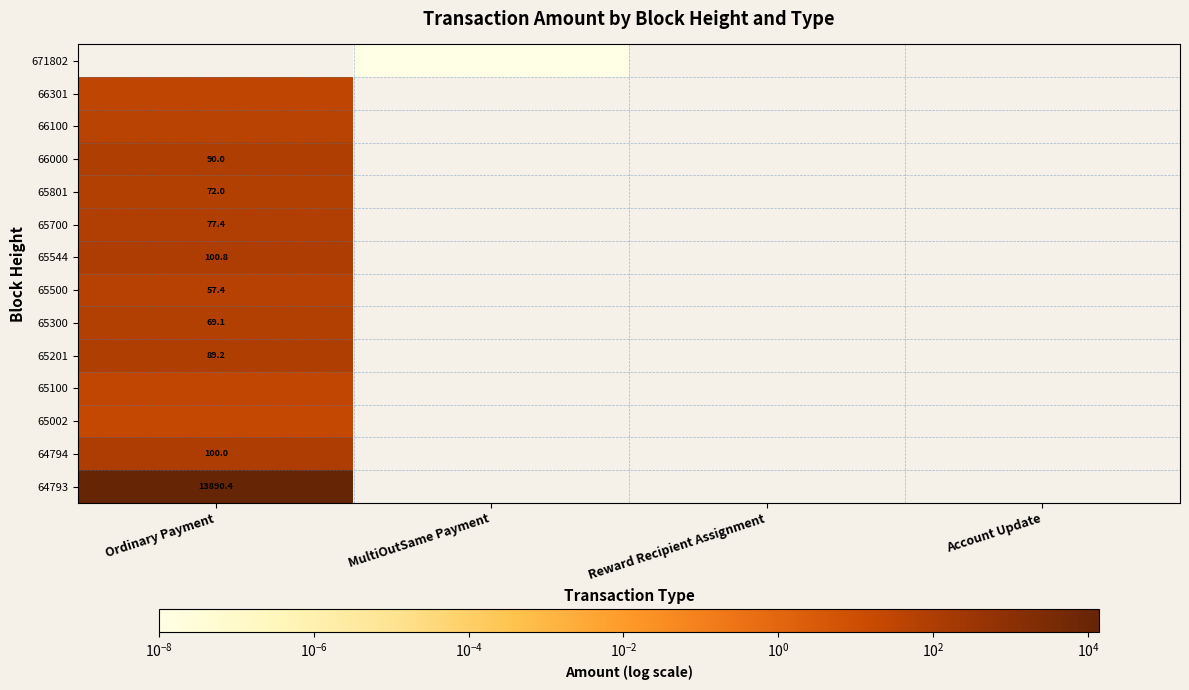

What is the sum of all 64794 values?

100.0